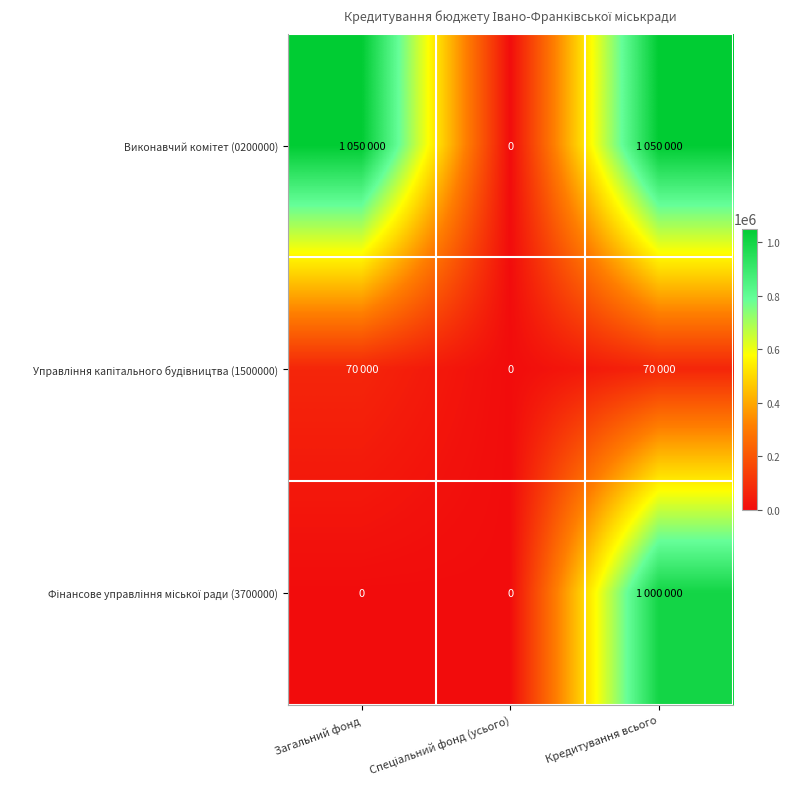

What is the difference between the Фінансове управління міської ради (3700000) values at Спеціальний фонд (усього) and Кредитування всього?

1000000